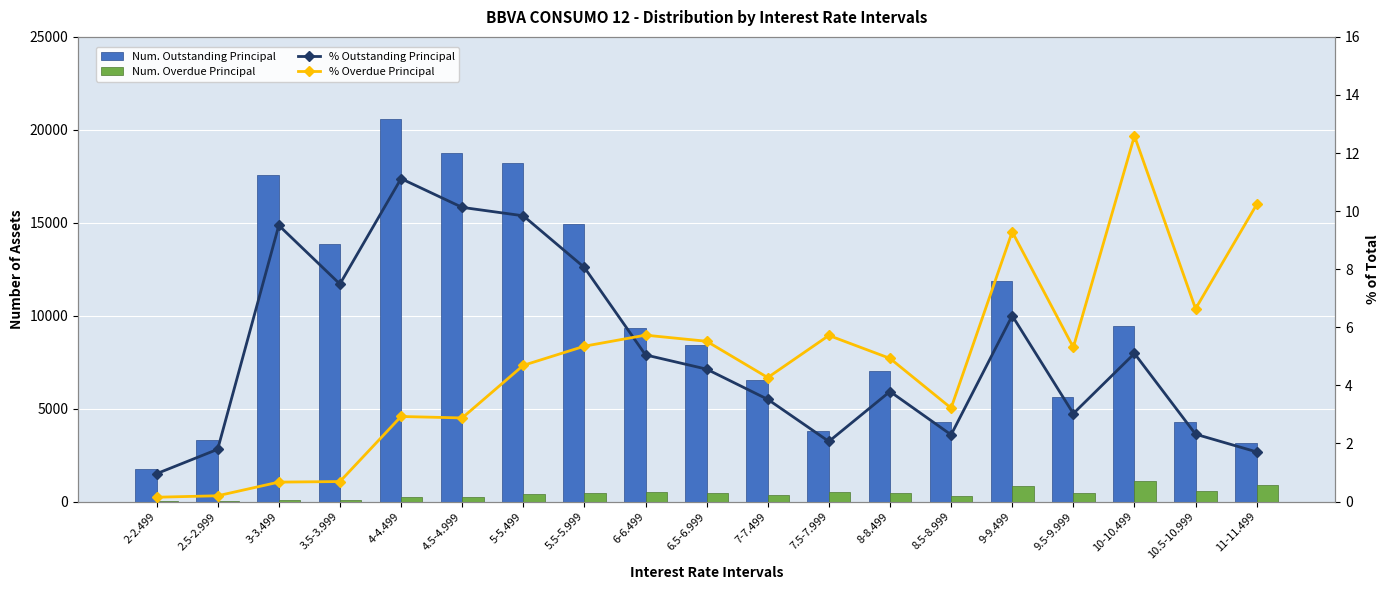

Is it true that Num. Outstanding Principal equals 1980.9 at 8-8.499?

False